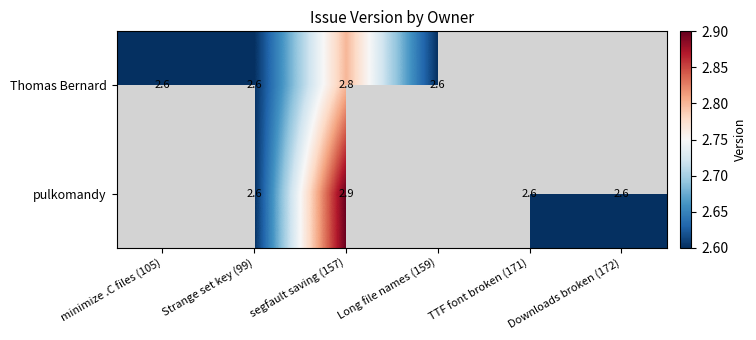

True or false: pulkomandy has a value of 1.6 at Strange set key (99).

False